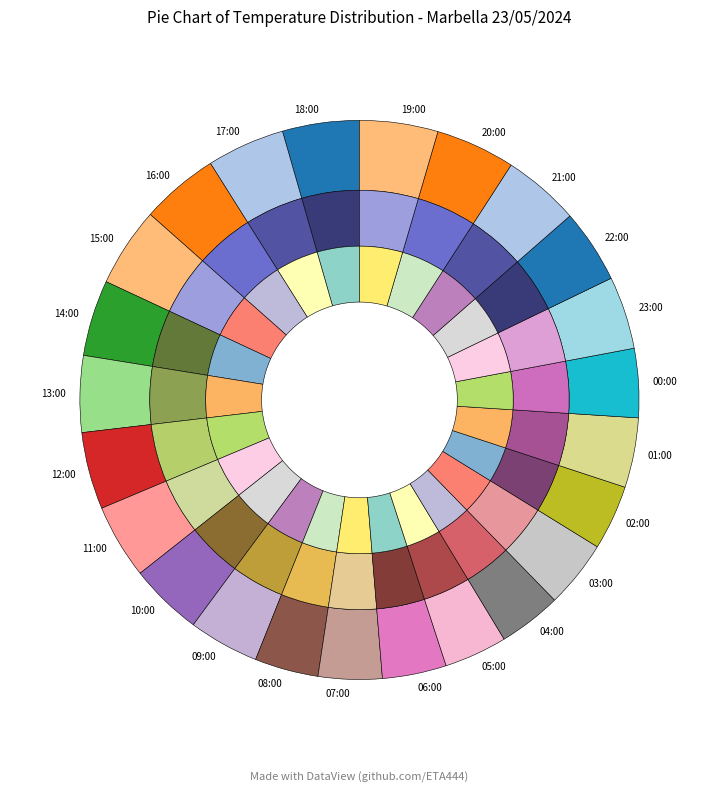

To the nearest percent, what portion does 07:00 represent?

4%